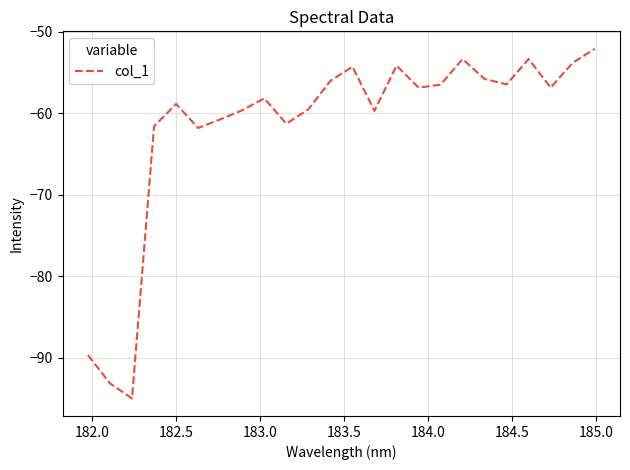

What is the difference between the maximum and minimum values?

42.9